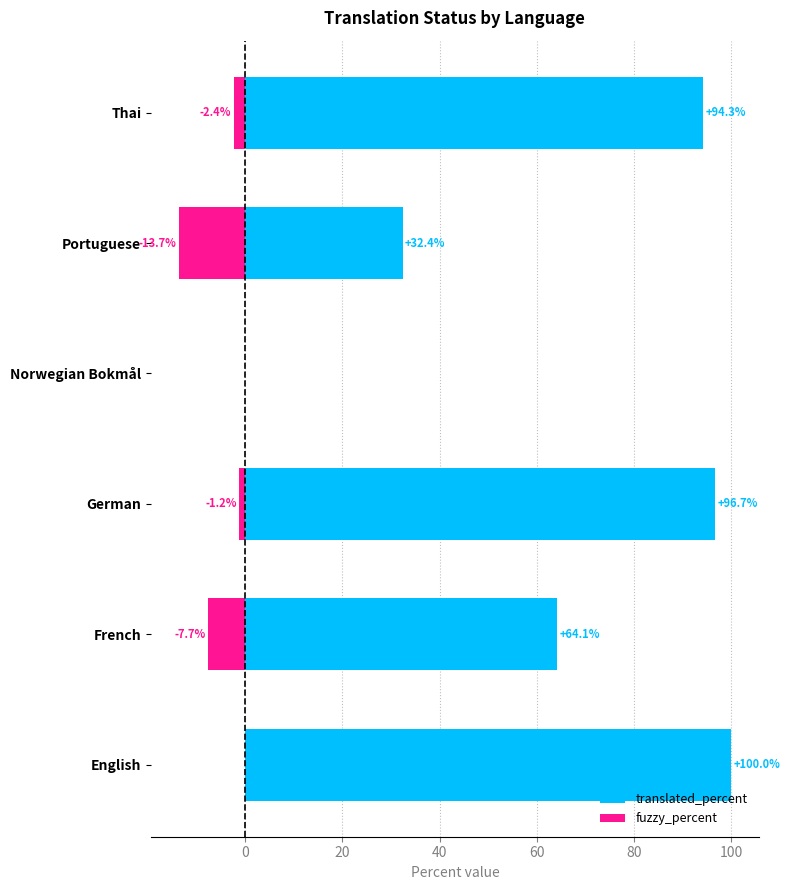

Are the bars horizontal?

Yes